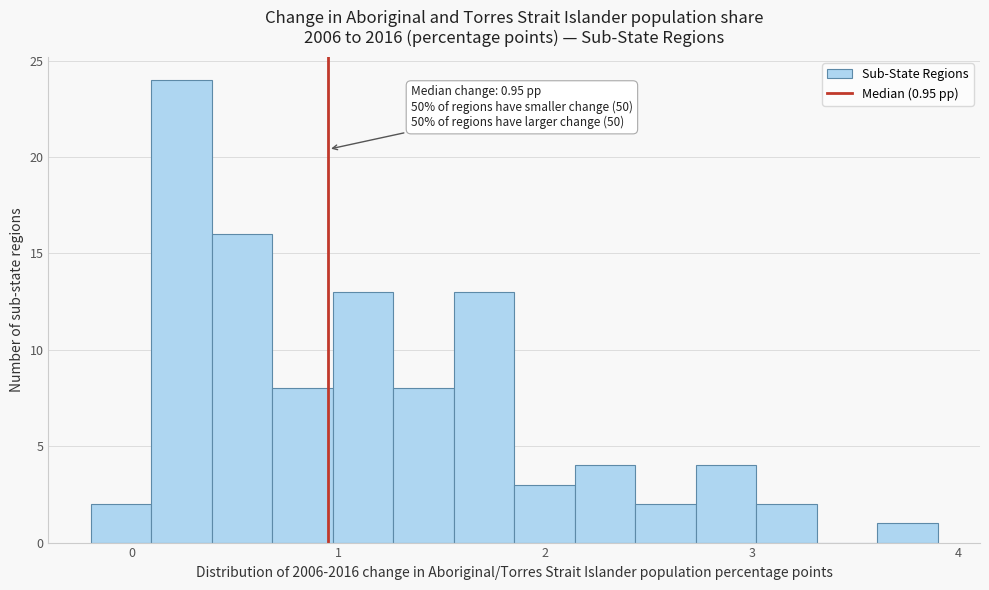

Around what value on the x-axis is the tallest bar? Give the approximate position of its centre, as read against the axis.

0.2